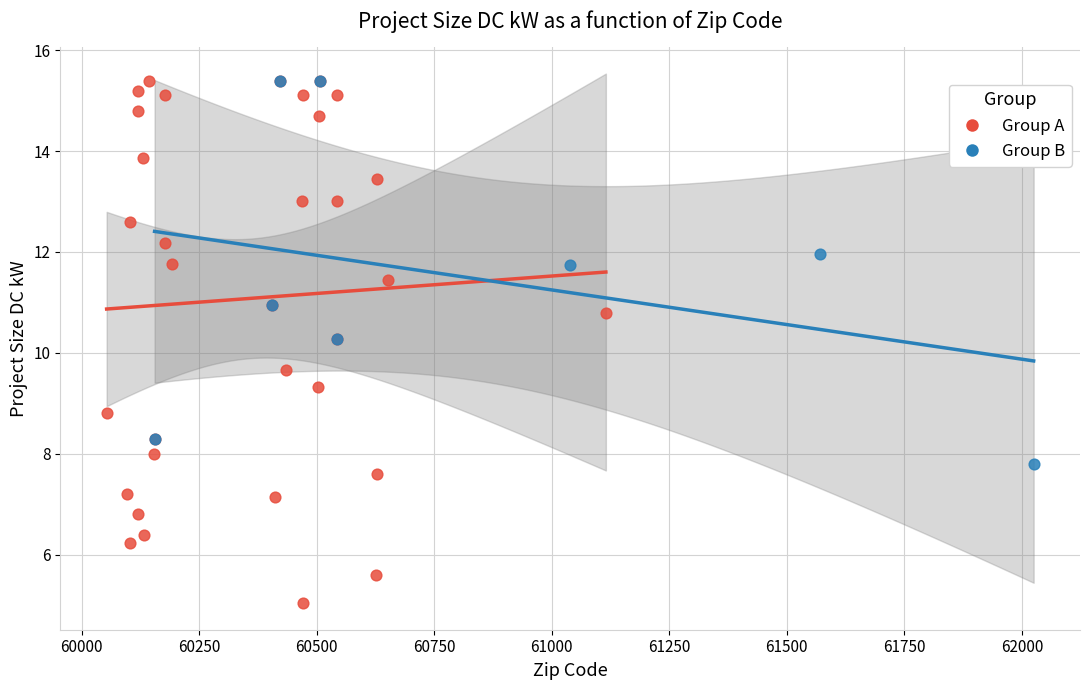

Which series reaches the minimum Y coordinate?

Group A